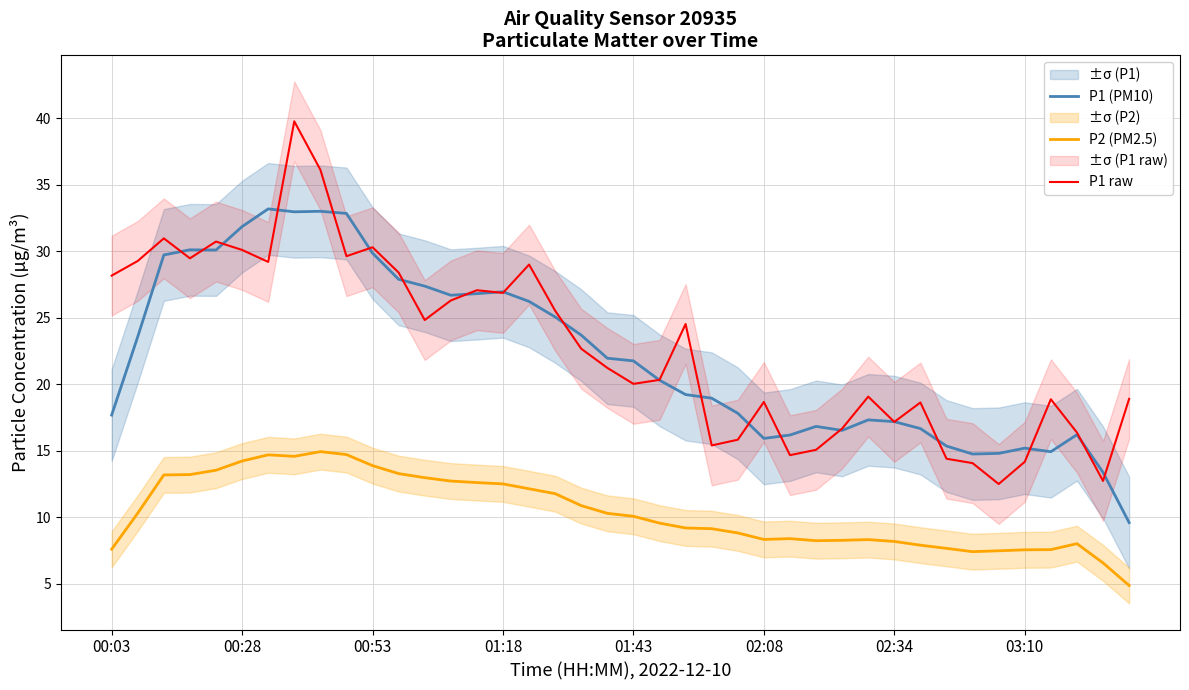

Is it true that P2 (PM2.5) equals 8.2 at 02:34?

True